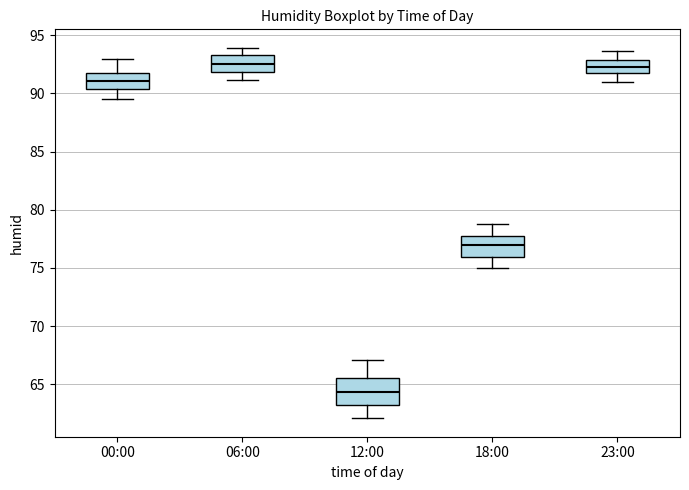

Reading left to right, read every box against the y-axis: the position of its median line, the range the box covers, and the ends of its whiskers. The values are not printed on the chart, so give them approximately, as read against the axis.

00:00: median 91.0, box 90.5 to 92.0, whiskers 89.5 to 93.0
06:00: median 92.5, box 92.0 to 93.5, whiskers 91.0 to 94.0
12:00: median 64.5, box 63.0 to 65.5, whiskers 62.0 to 67.0
18:00: median 77.0, box 76.0 to 78.0, whiskers 75.0 to 79.0
23:00: median 92.5, box 91.5 to 93.0, whiskers 91.0 to 93.5